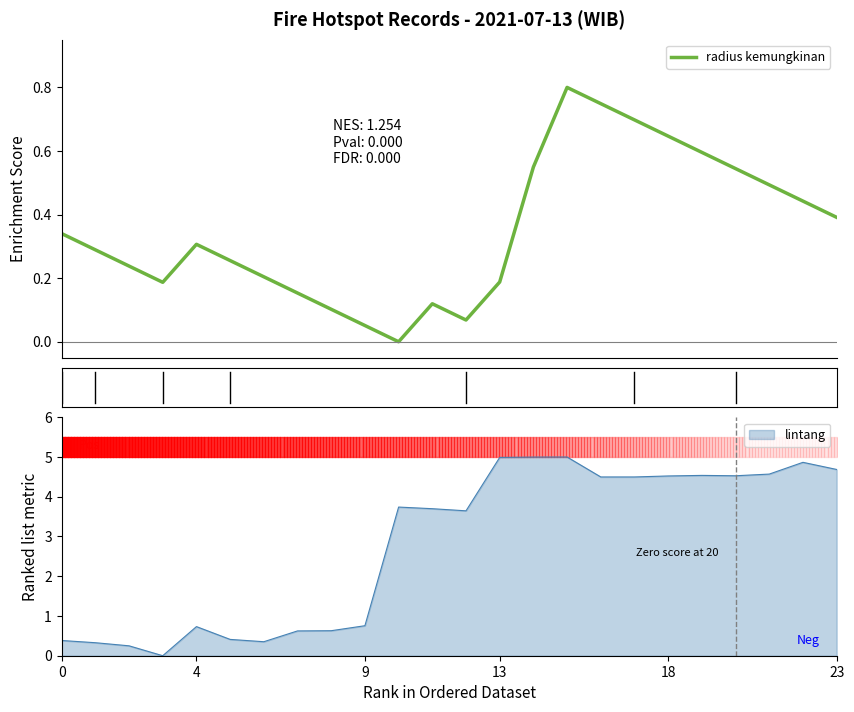

What is the difference between the maximum and minimum values?

0.8